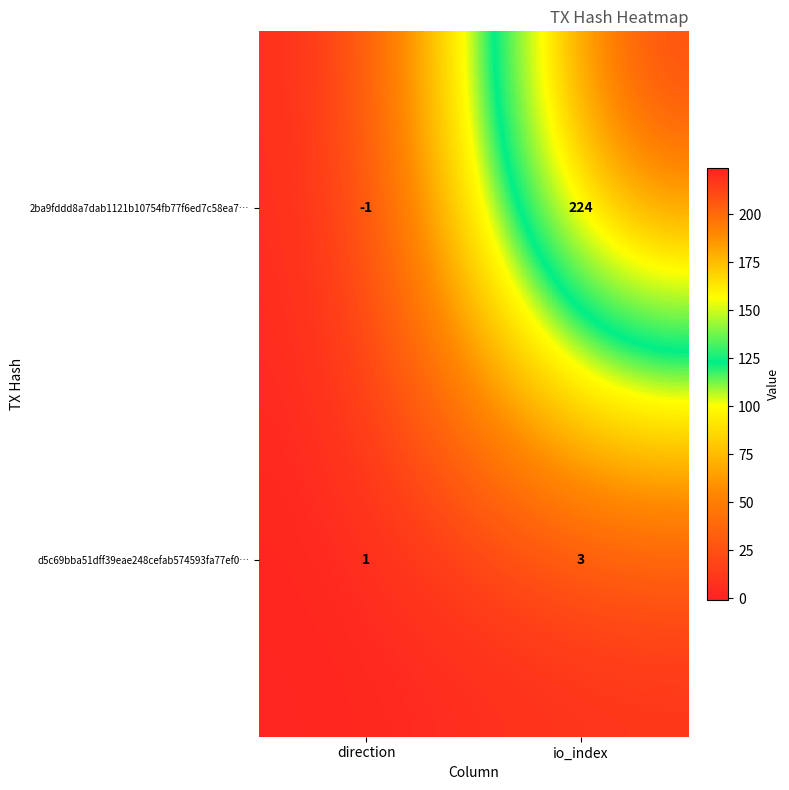

At which label does d5c69bba51dff39eae248cefab574593fa77ef0… reach its peak?

io_index